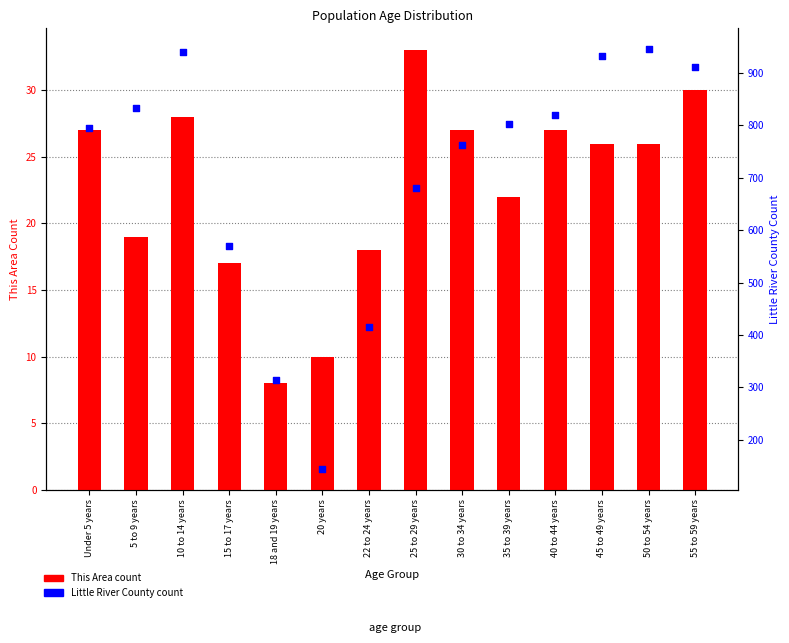

Which series reaches the maximum Y coordinate?

Little River County percentile